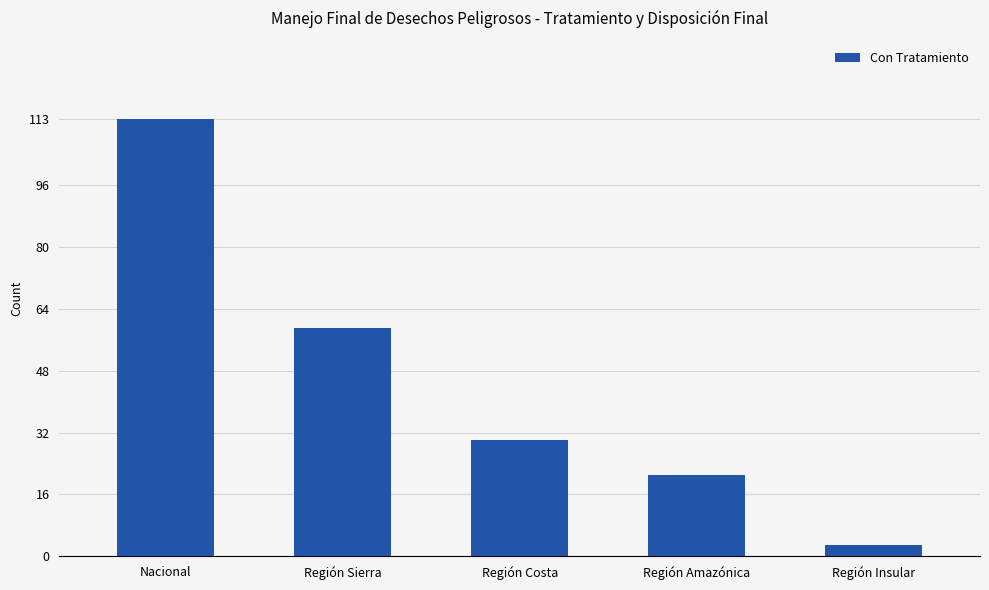

What is the value of the 2nd bar from the left?

59